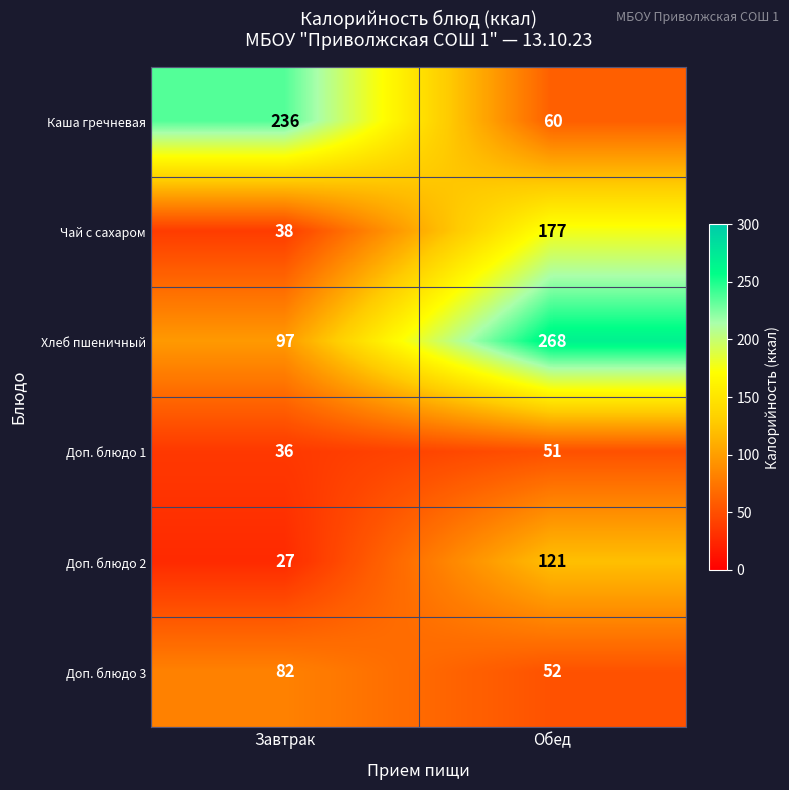

What is the sum of the Доп. блюдо 1 values at Обед and Завтрак?

87